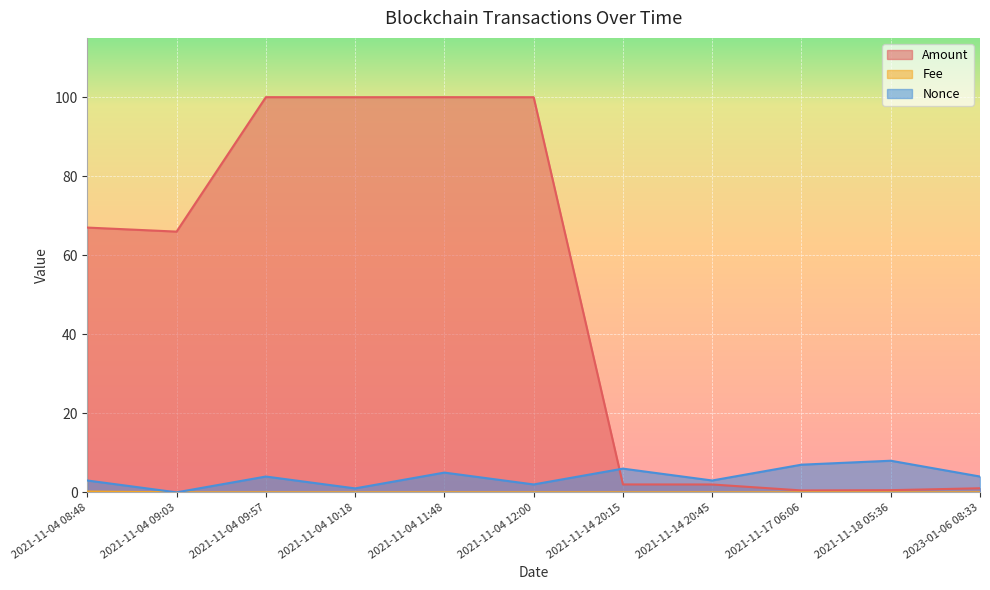

Rank the series at 2021-11-18 05:36 from lowest to highest value.

Fee, Amount, Nonce